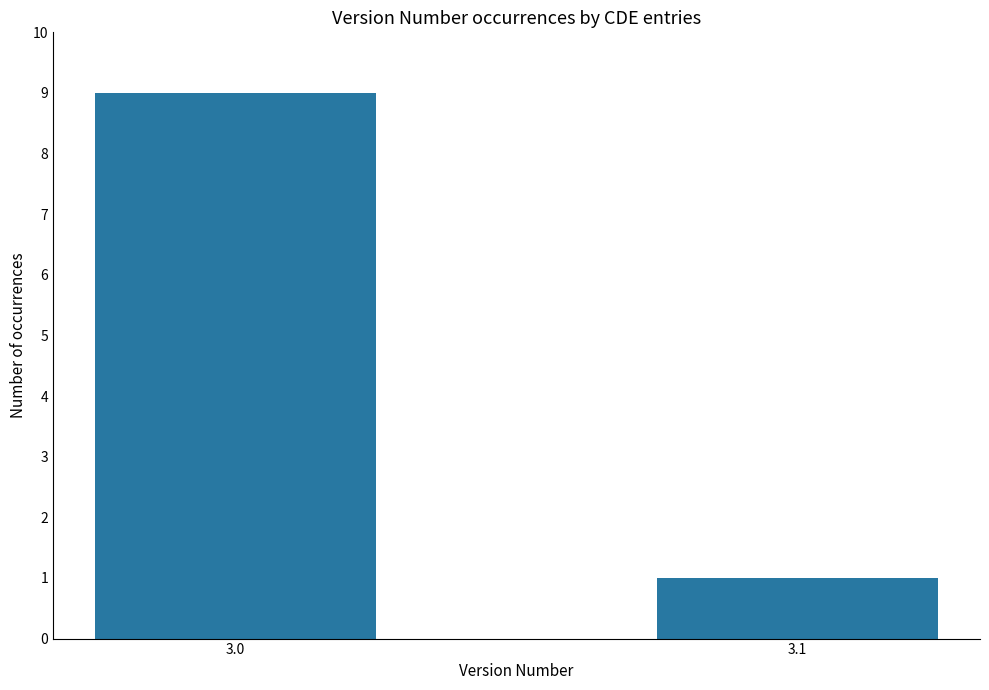

At which category does the chart reach its minimum across all series?

3.1